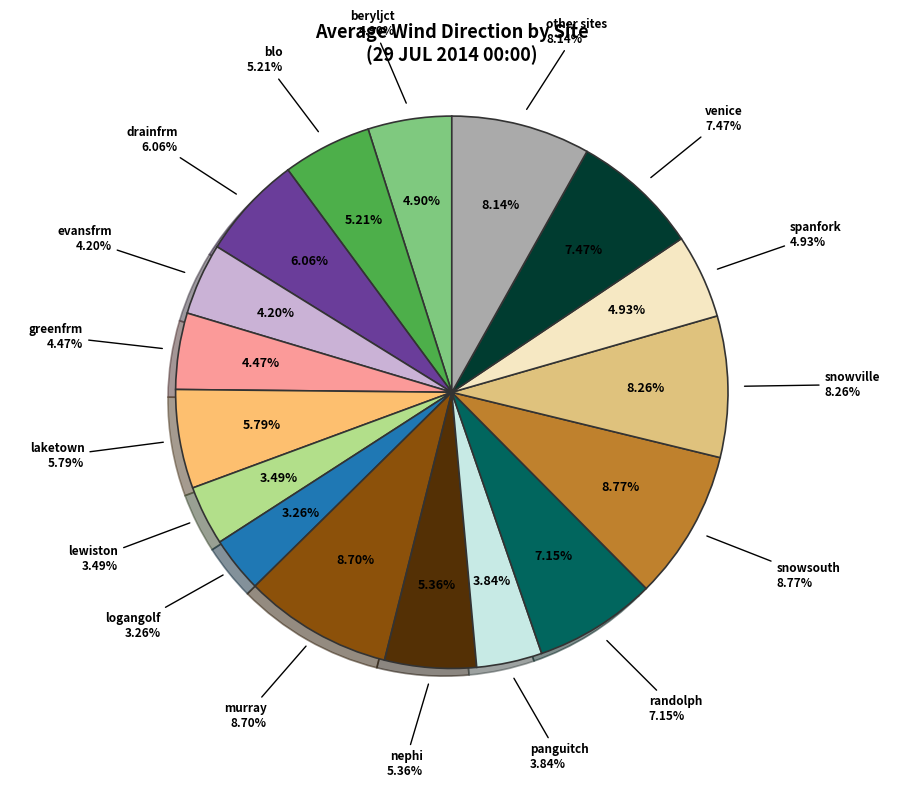

True or false: bluecreek accounts for 1% of the total.

False